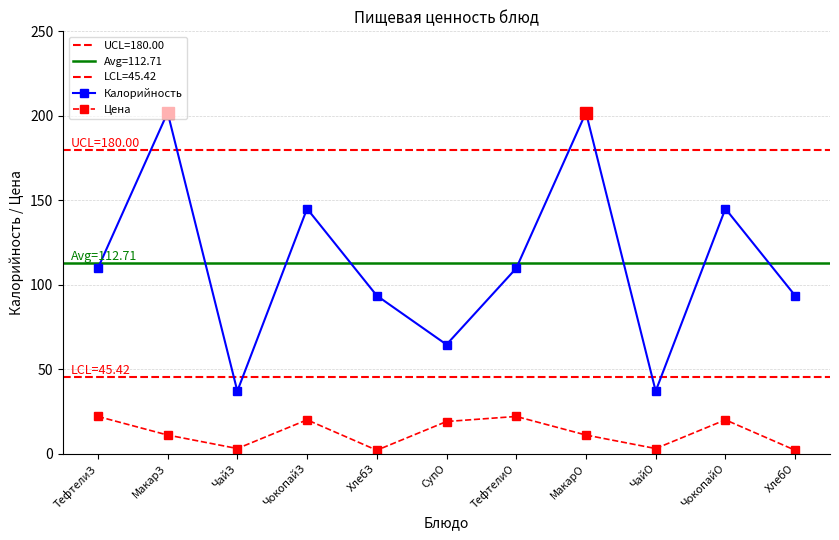

How many lines are shown in the chart?

2